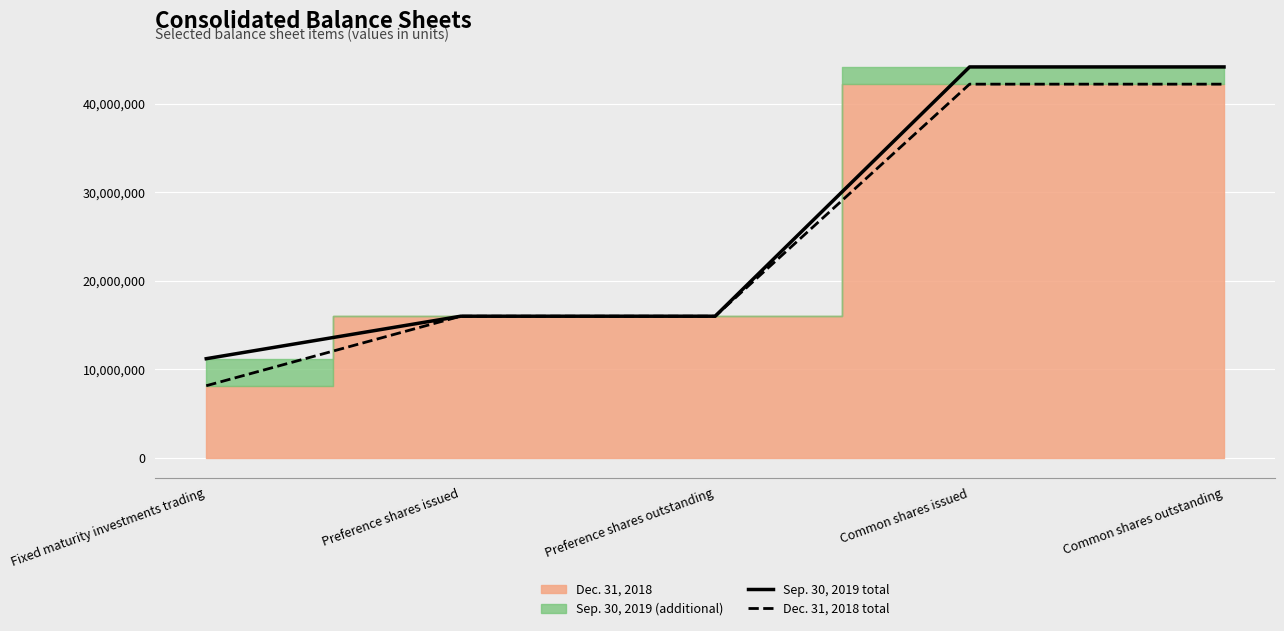

What position from the right is Preference shares issued?

4